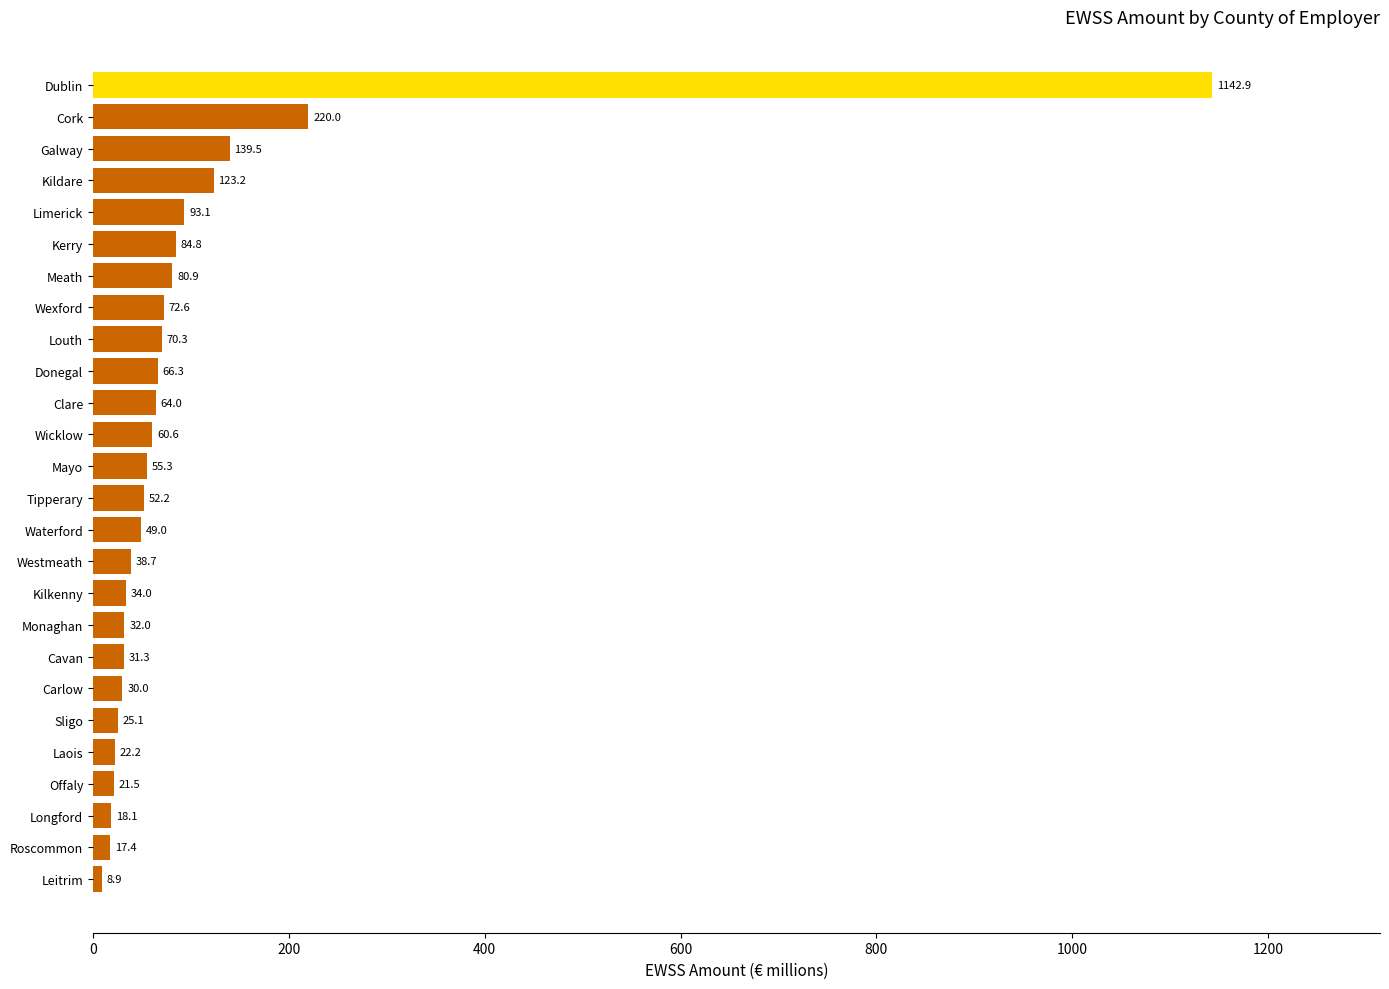

What is the value of the 16th bar from the top?

38.7